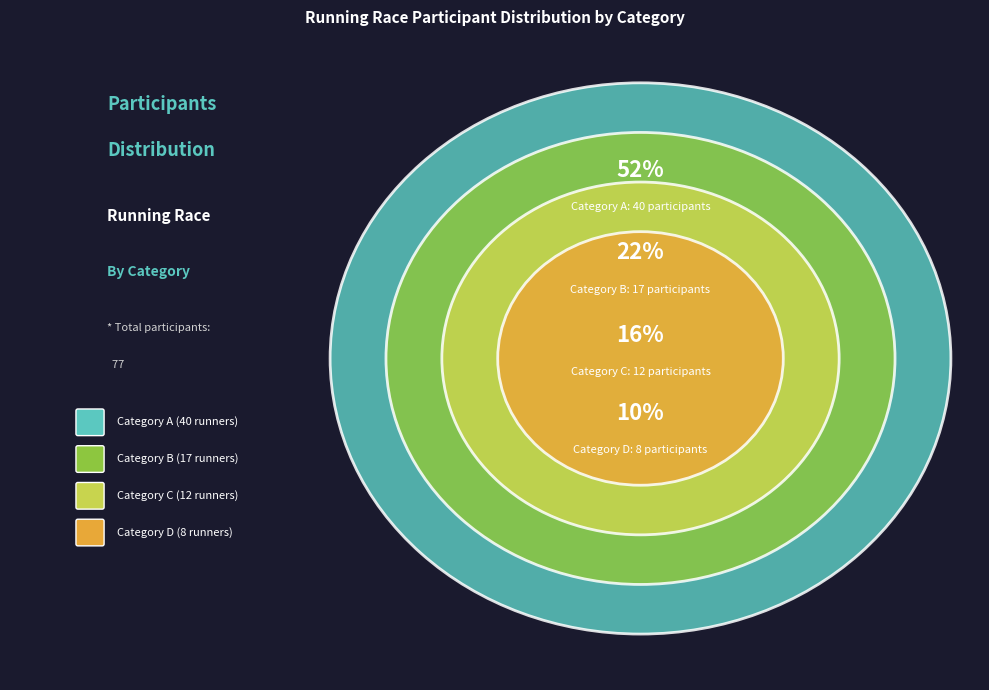

Which category accounts for the majority?

A